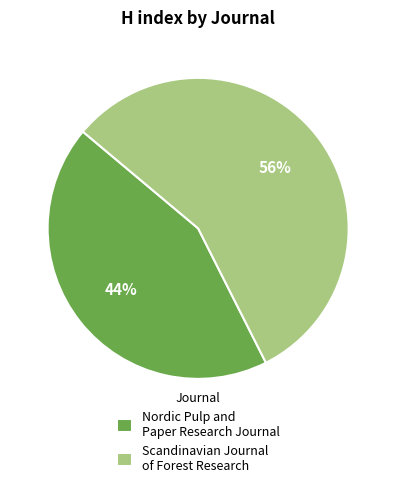

Does Scandinavian Journal of Forest Research represent more than half of the total?

Yes